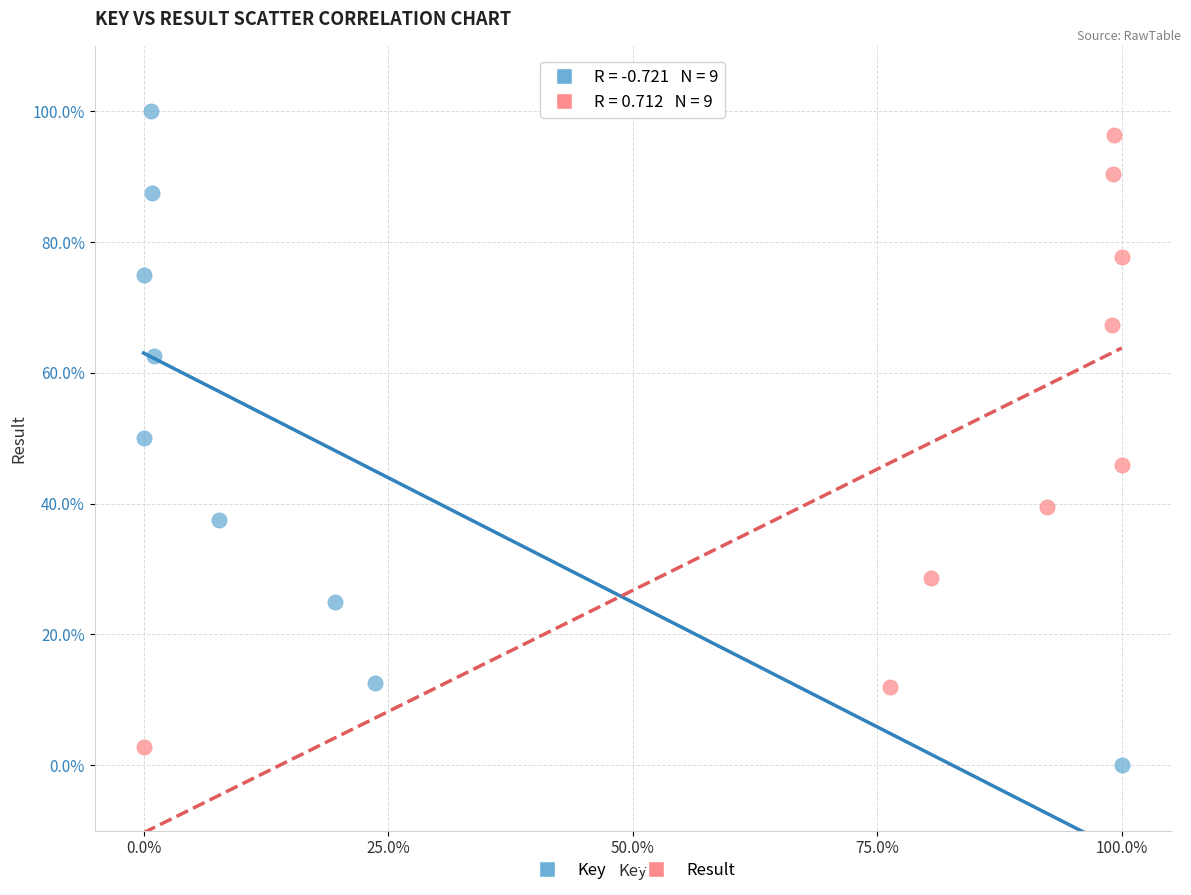

Which series contains the highest Y value?

Key